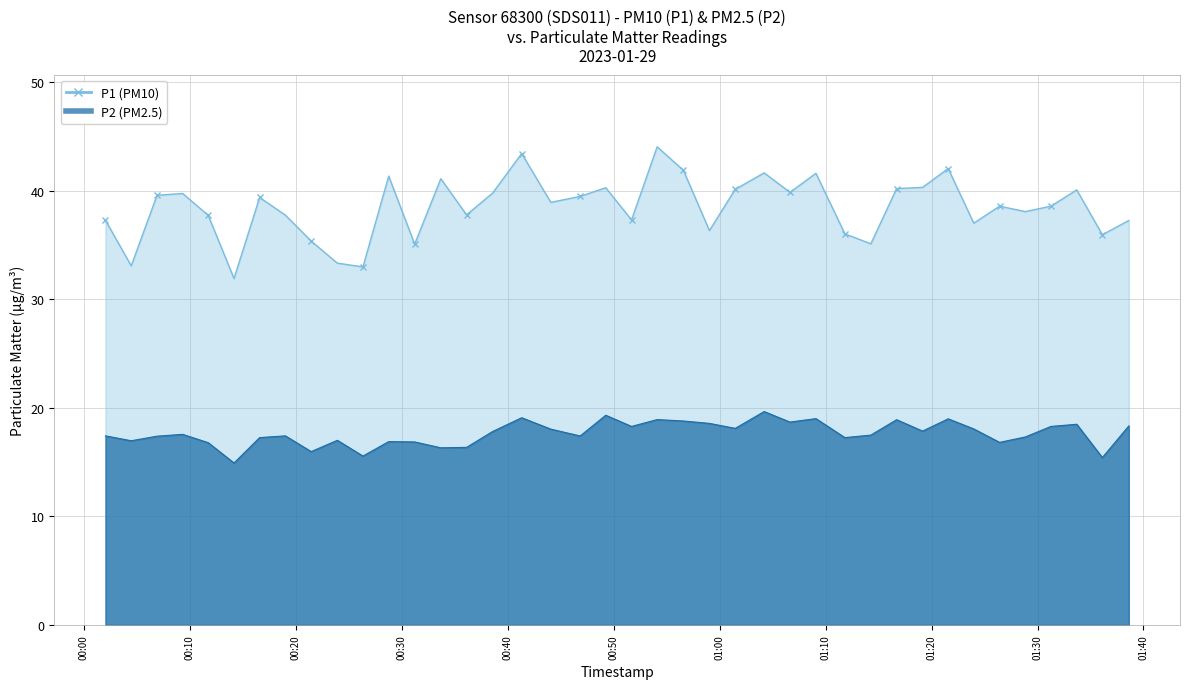

True or false: P1 has more than 2 points higher than both neighbors.

True